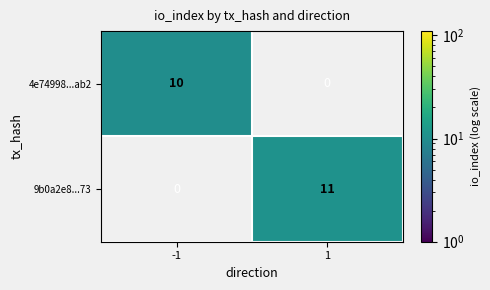

True or false: 4e74998...ab2 has a value of 10 at -1.

True